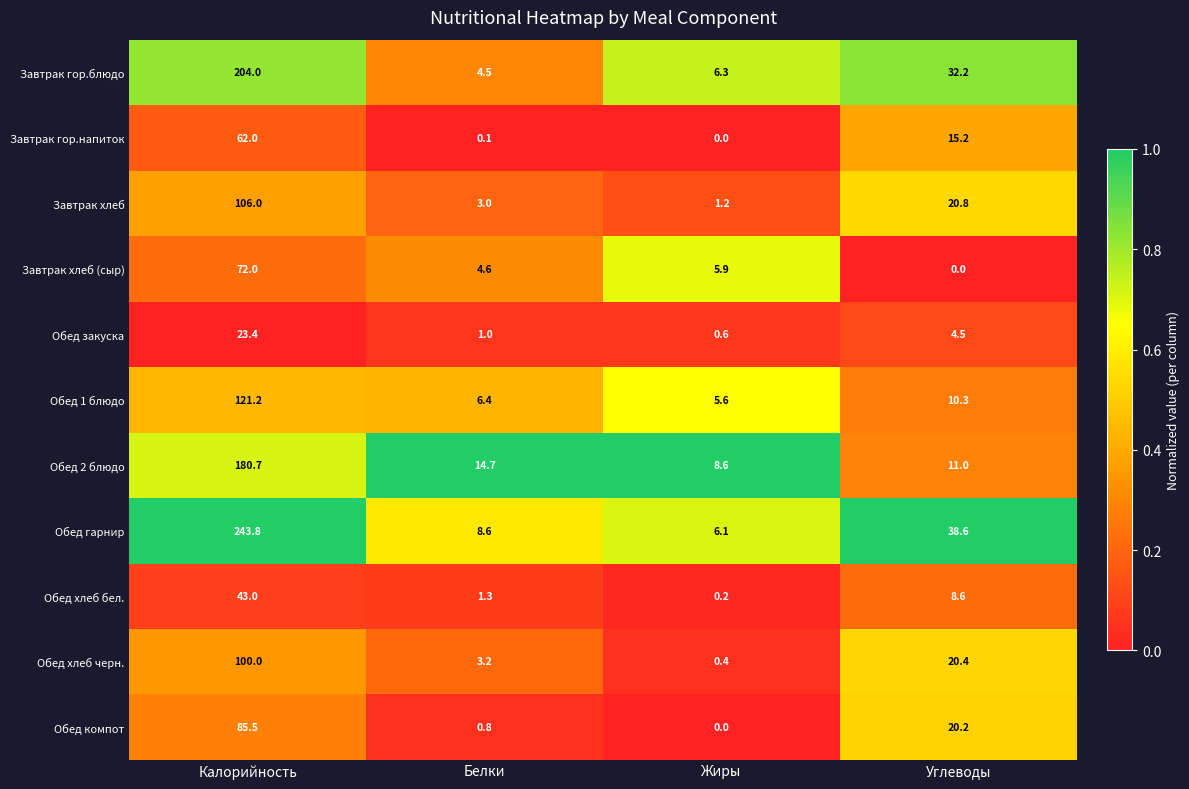

What is the difference between the highest and lowest values at Углеводы?

38.6